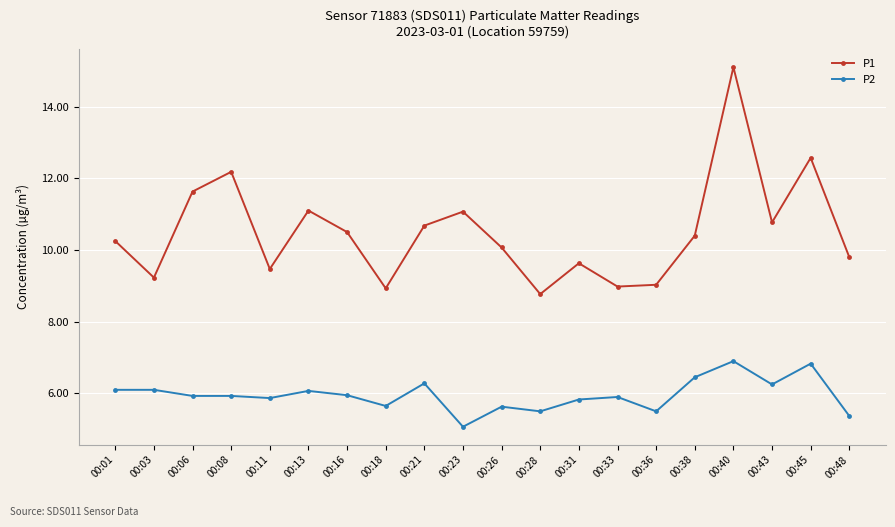

How many lines are shown in the chart?

2